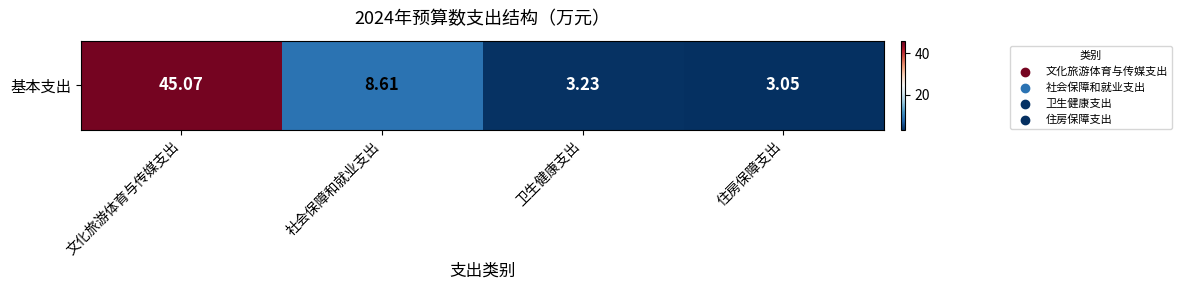

What is the average value?

15.0